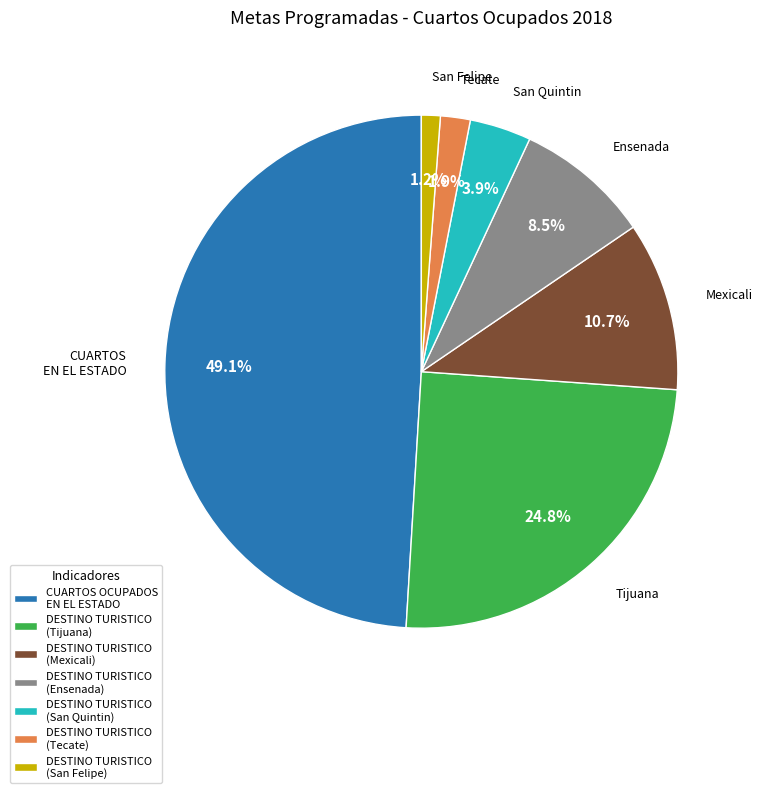

Combined, what portion of the pie is DESTINO TURISTICO (Ensenada) and DESTINO TURISTICO (San Felipe)?

9.7%